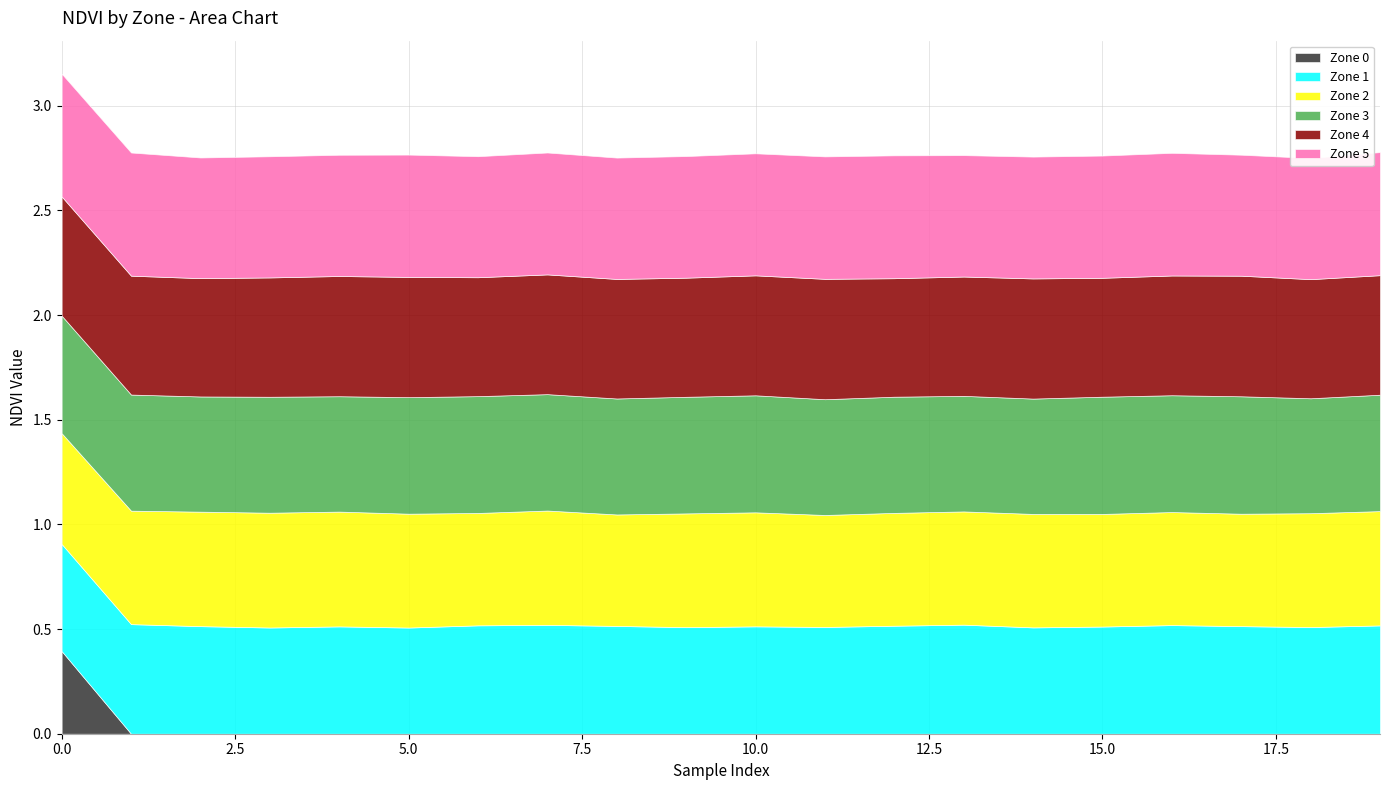

How many interior local valleys does the Zone 3 series have?

7